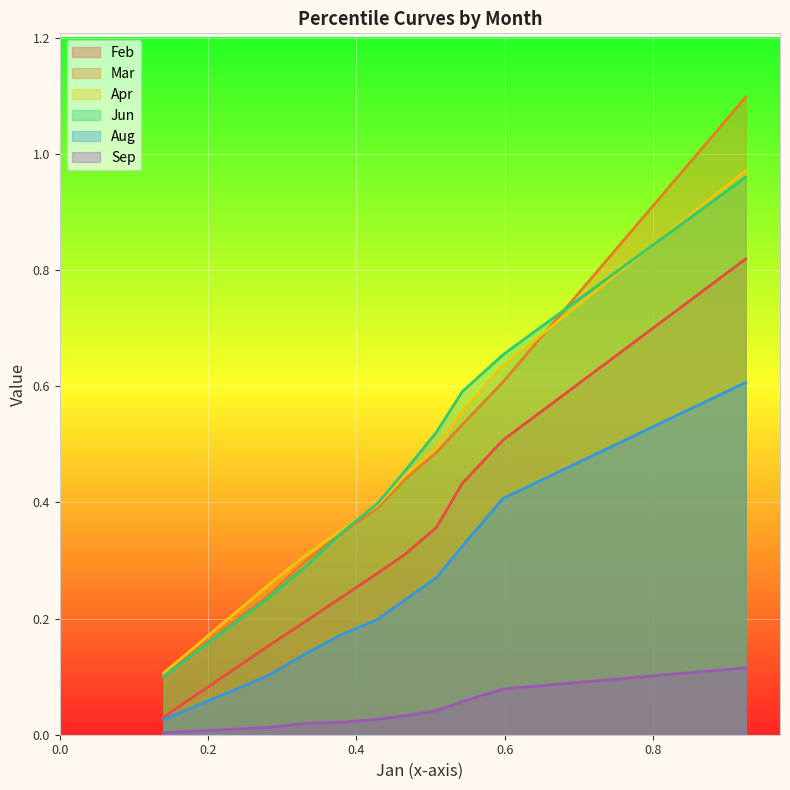

What is the average value of the Mar series?

0.5